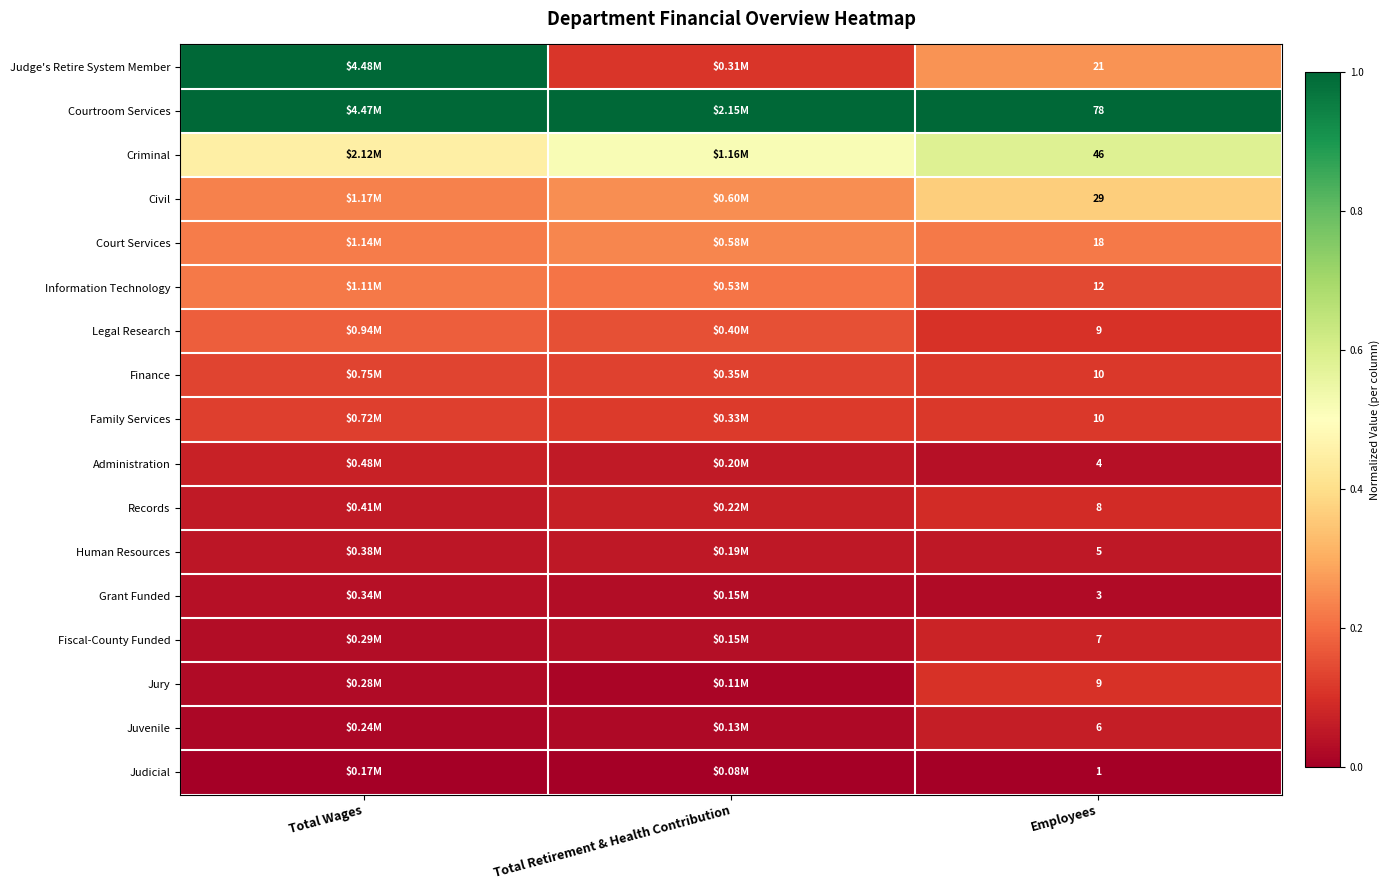

How many data points does each series have?

3